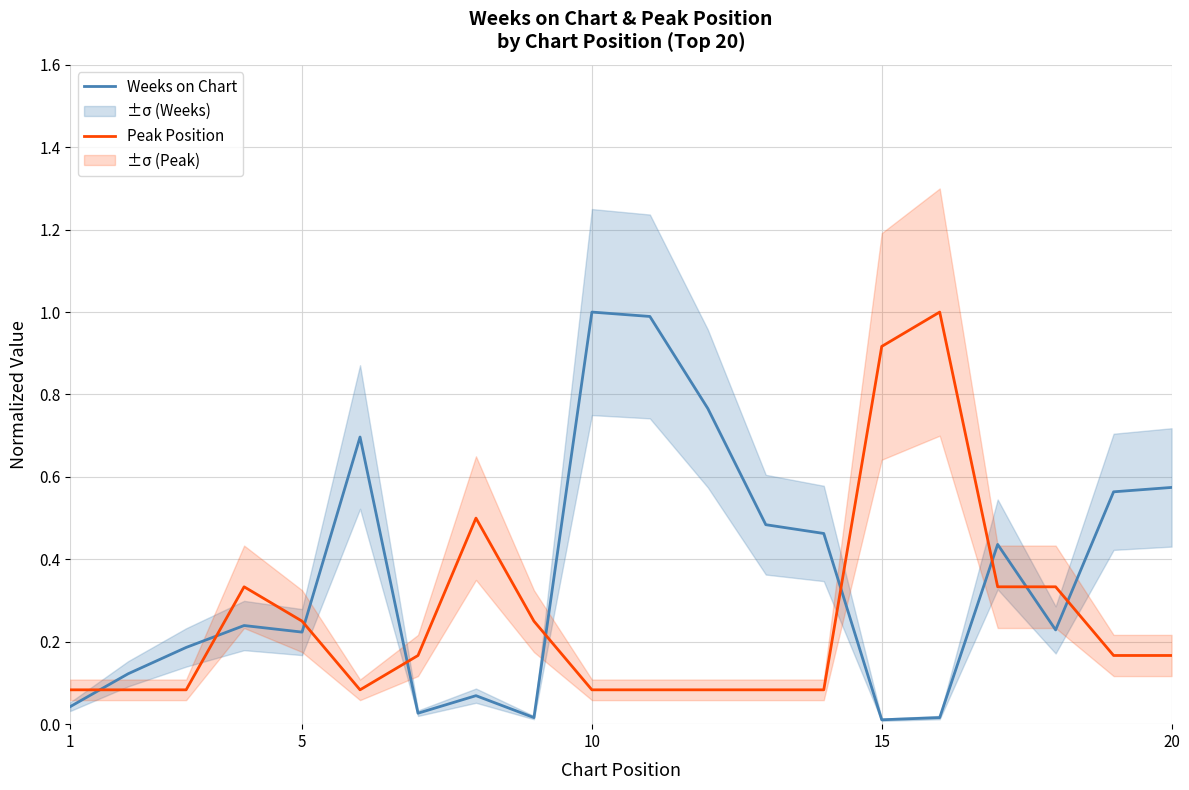

Reading right to left, list all the values displayed in this chart.

Weeks on Chart: 0.6	0.6	0.2	0.4	0.0	0.0	0.5	0.5	0.8	1.0	1.0	0.0	0.1	0.0	0.7	0.2	0.2	0.2	0.1	0.0
Peak Position: 0.2	0.2	0.3	0.3	1.0	0.9	0.1	0.1	0.1	0.1	0.1	0.2	0.5	0.2	0.1	0.2	0.3	0.1	0.1	0.1